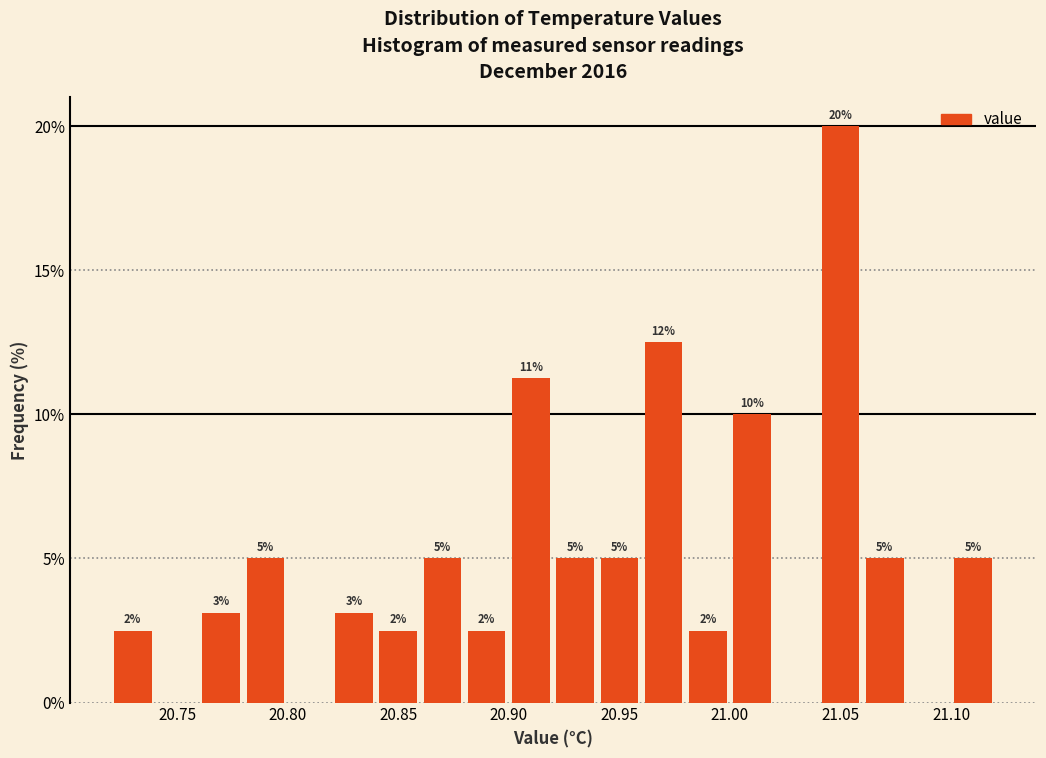

Over which range of the x-axis is the bar tallest?

21.04 to 21.06